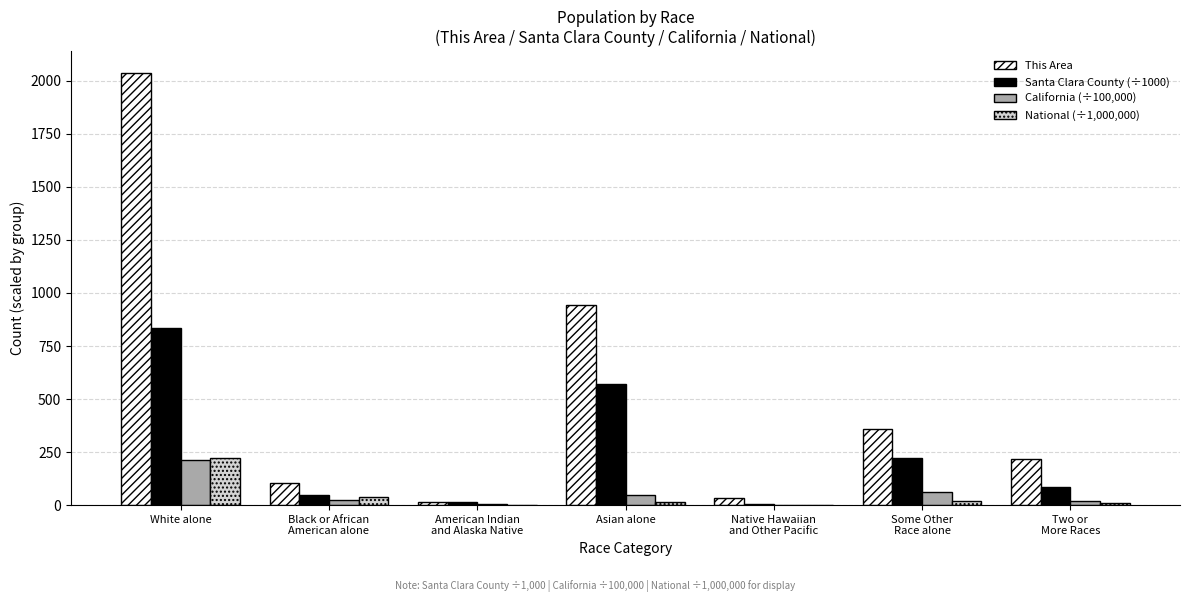

What is the sum of all California (÷100,000) values?

372.5